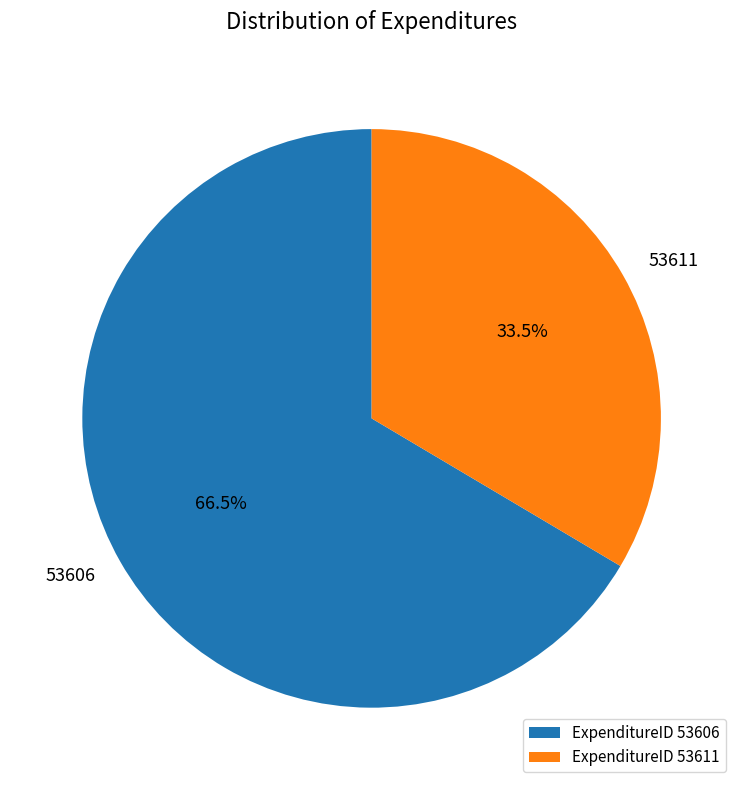

Is the sum of 53611 and 53606 greater than half?

Yes